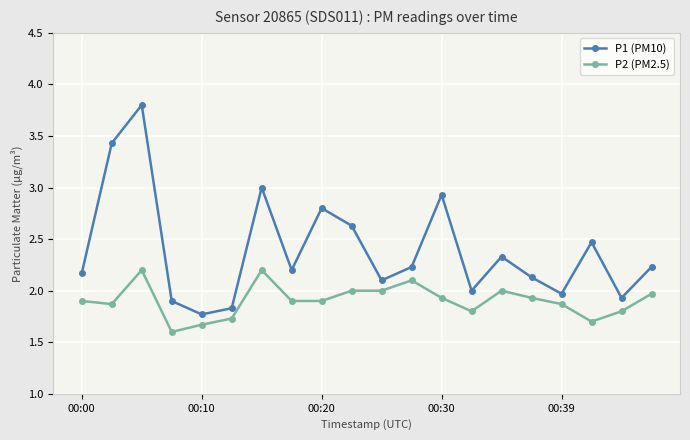

What is the value of the P1 (PM10) point at the 5th from the left?

1.8